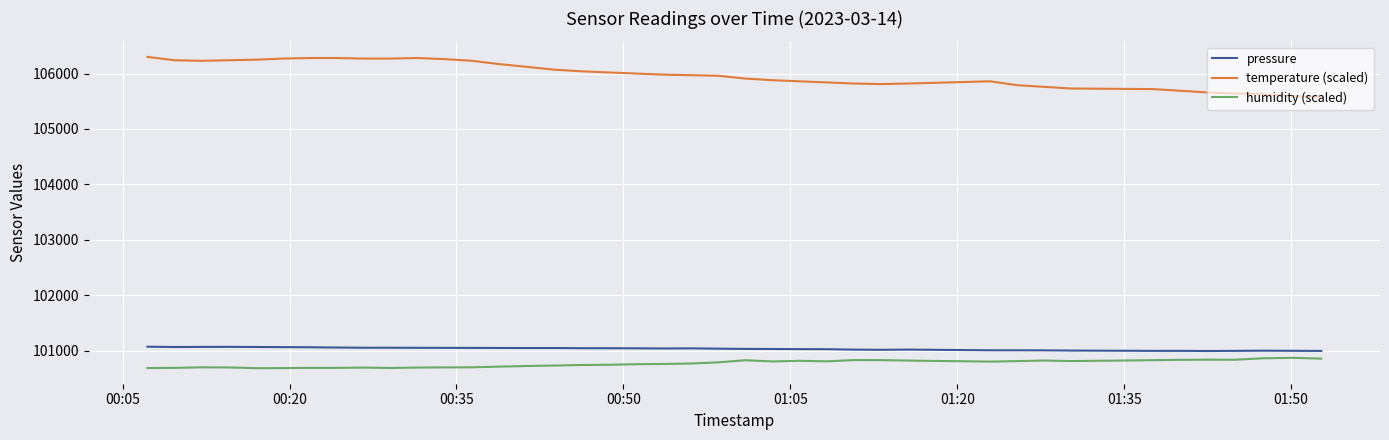

What is the maximum value shown in the chart?

106300.0